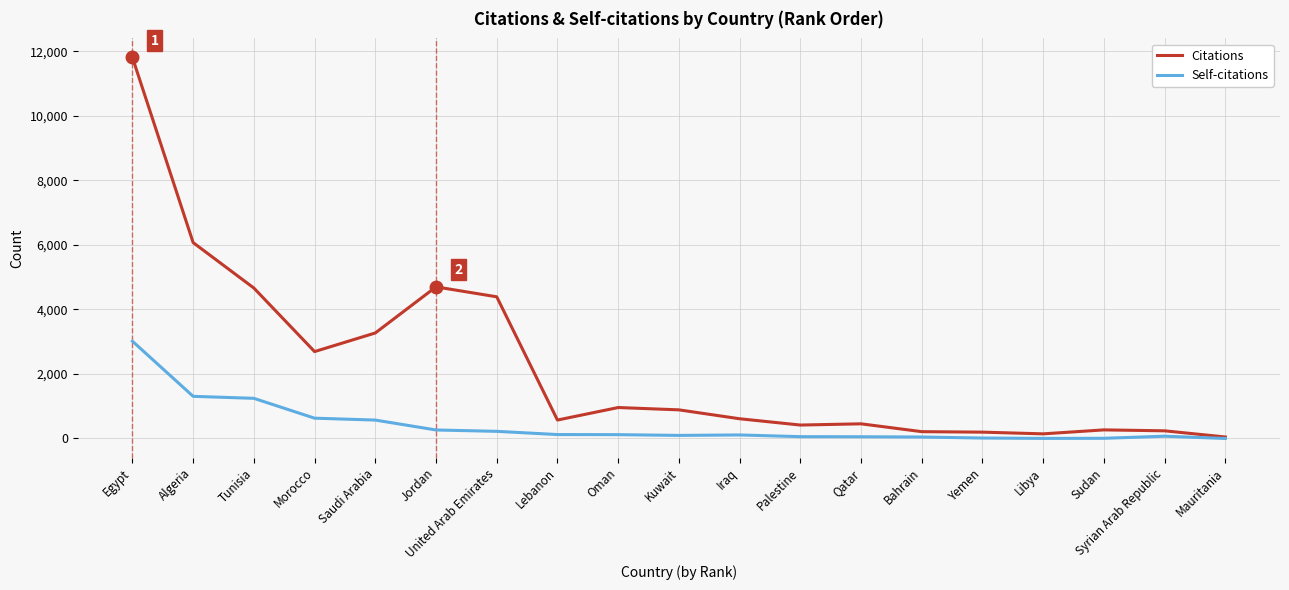

True or false: Citations has a value of 959 at Oman.

True